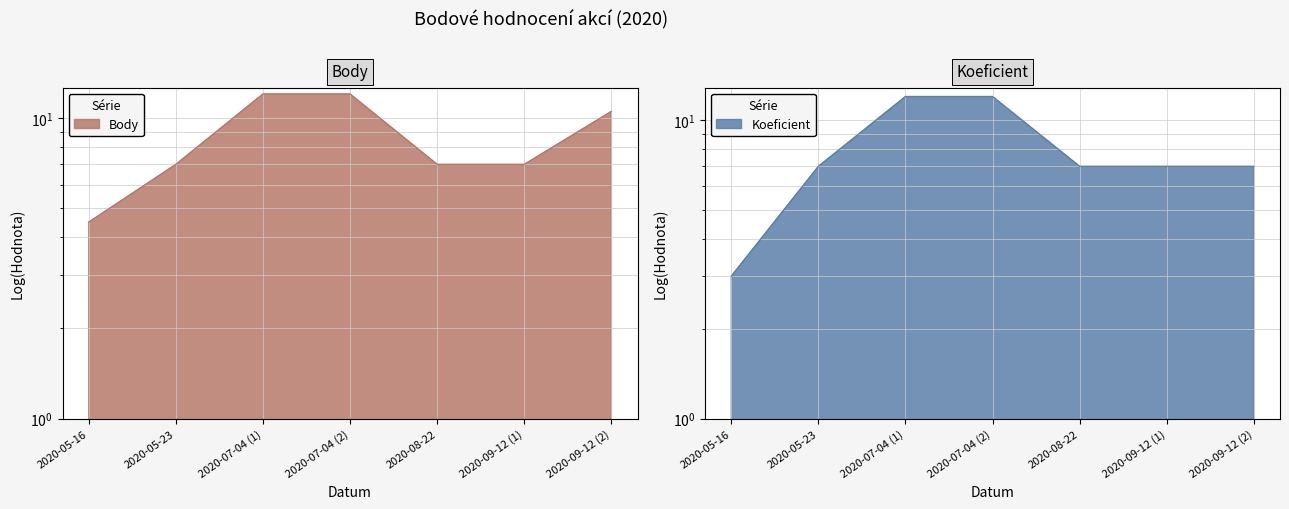

At which label does Body first exceed 7?

2020-07-04 (1)